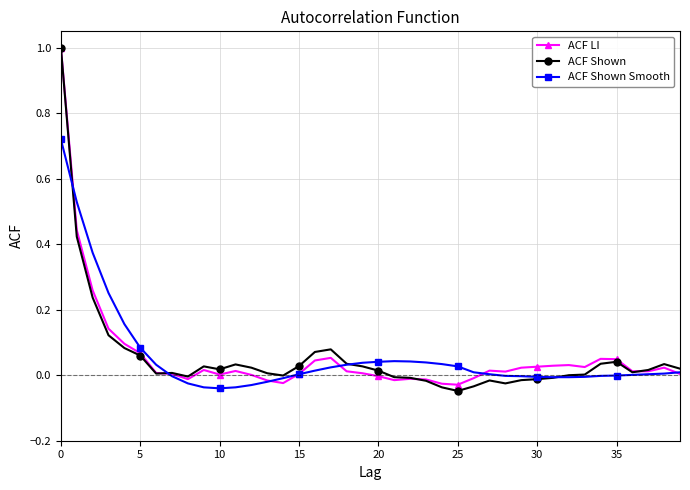

How many categories are shown in the chart?

40